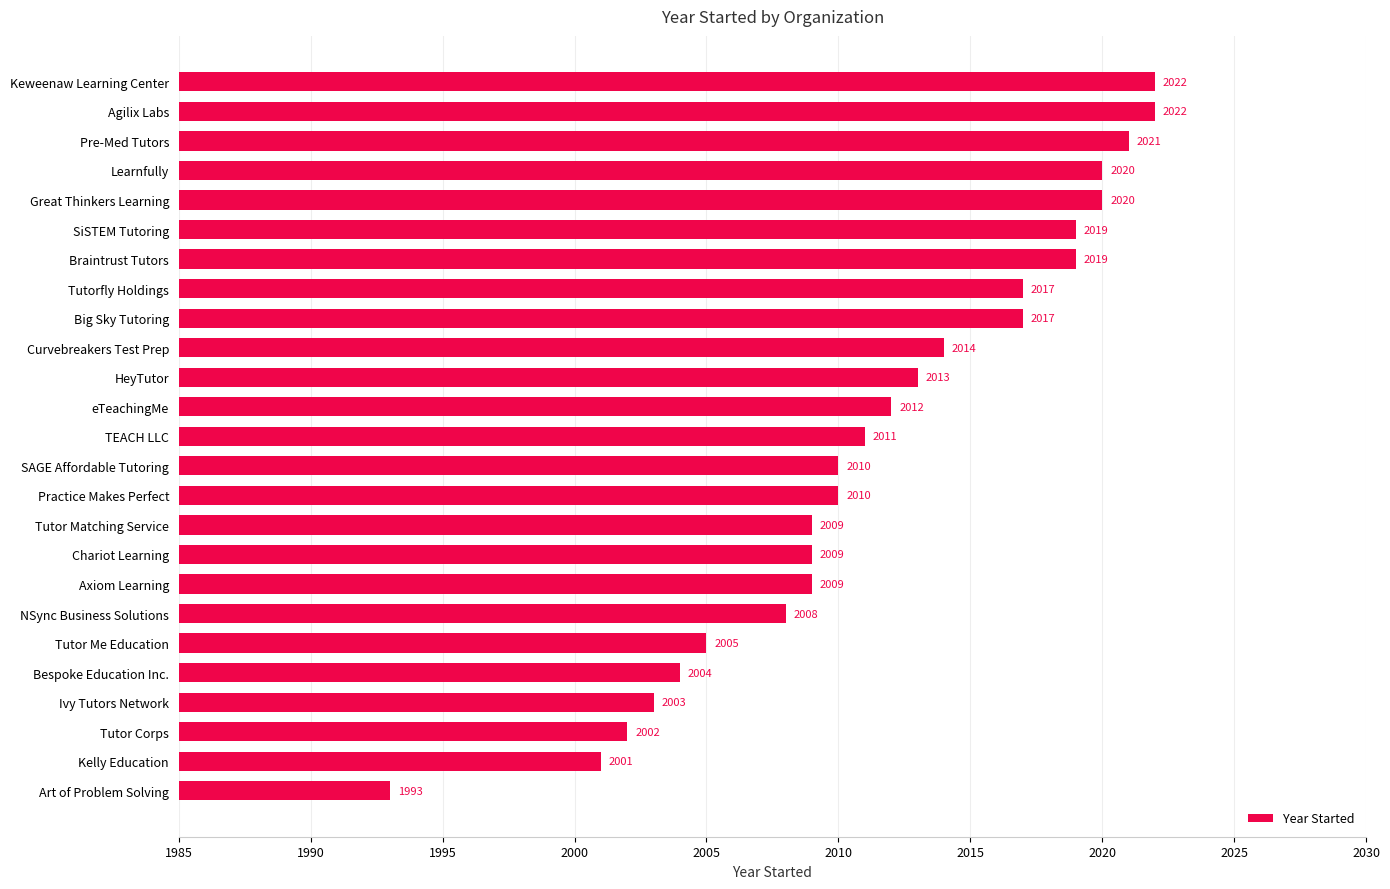

The value at Ivy Tutors Network is 2003. True or false?

True